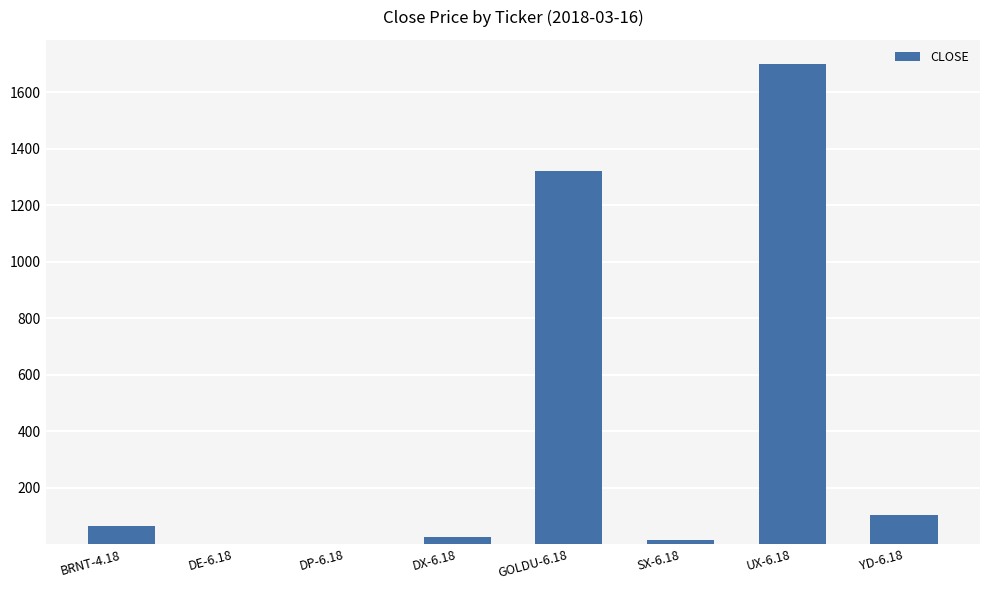

What is the maximum value shown in the chart?

1699.9